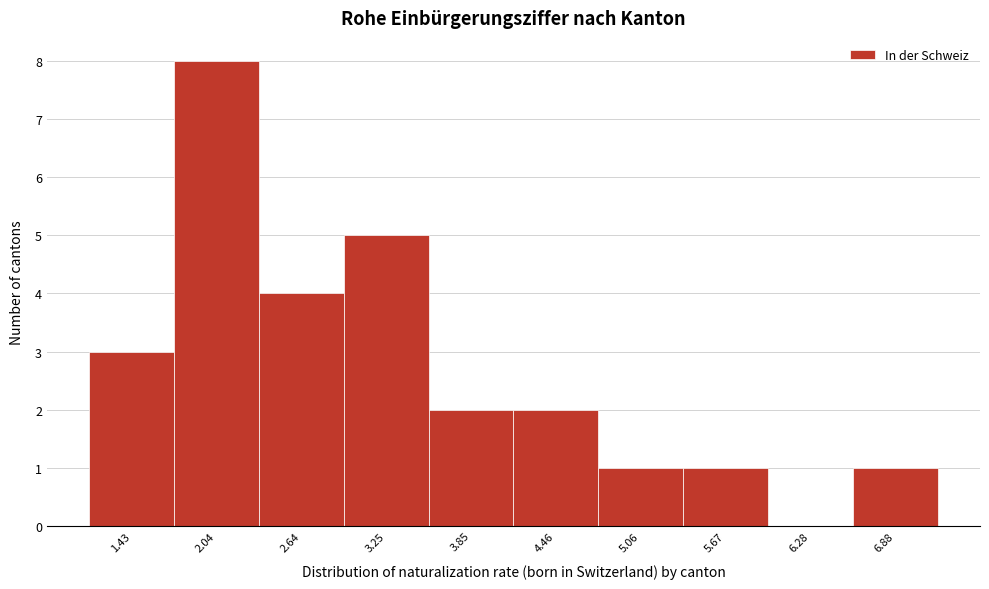

Reading right to left, what are all the values shown in this chart?

6.88=1	6.28=0	5.67=1	5.06=1	4.46=2	3.85=2	3.25=5	2.64=4	2.04=8	1.43=3